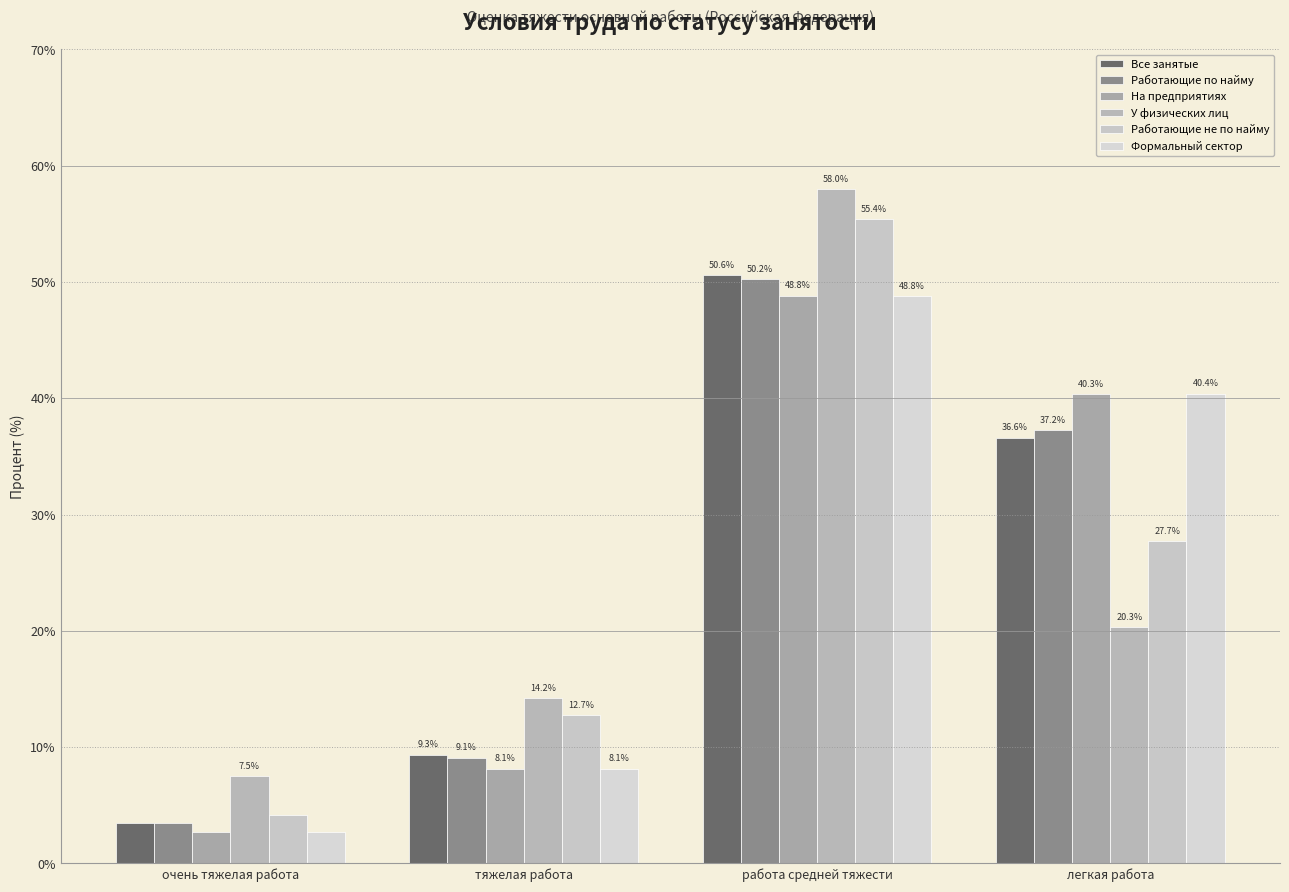

What is the difference between the maximum and minimum values in the Работающие не по найму series?

51.2